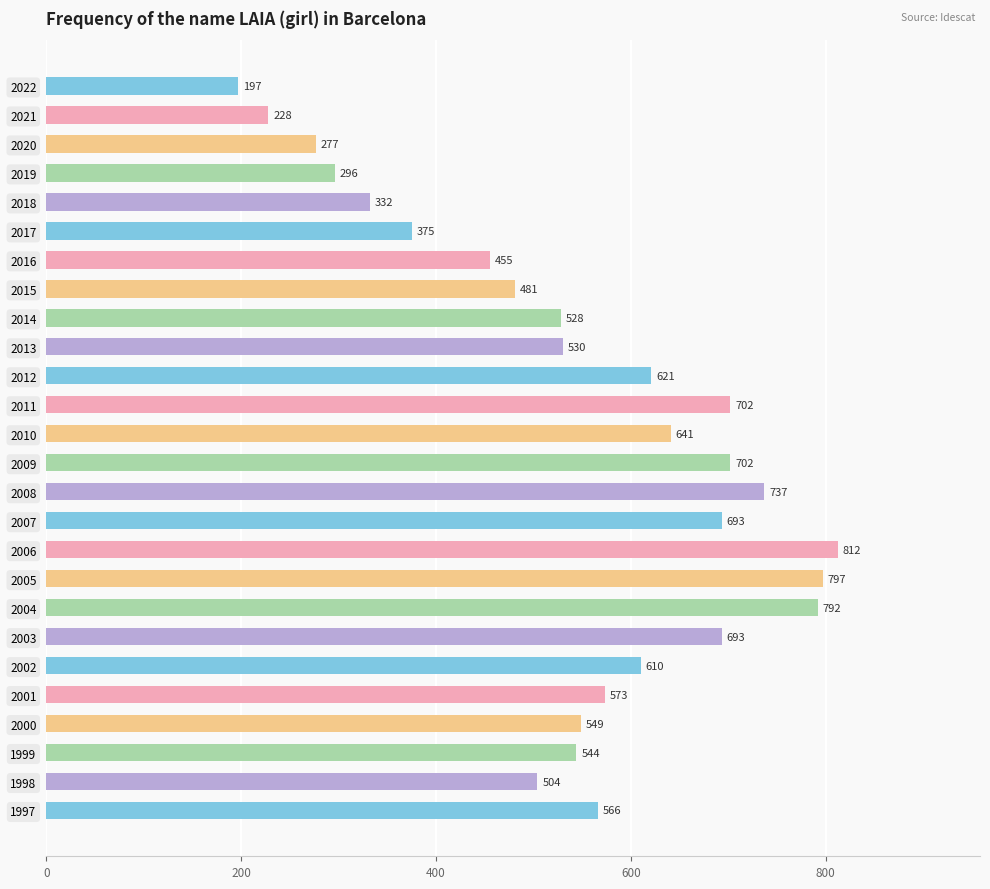

What is the difference between the maximum and minimum values?

615